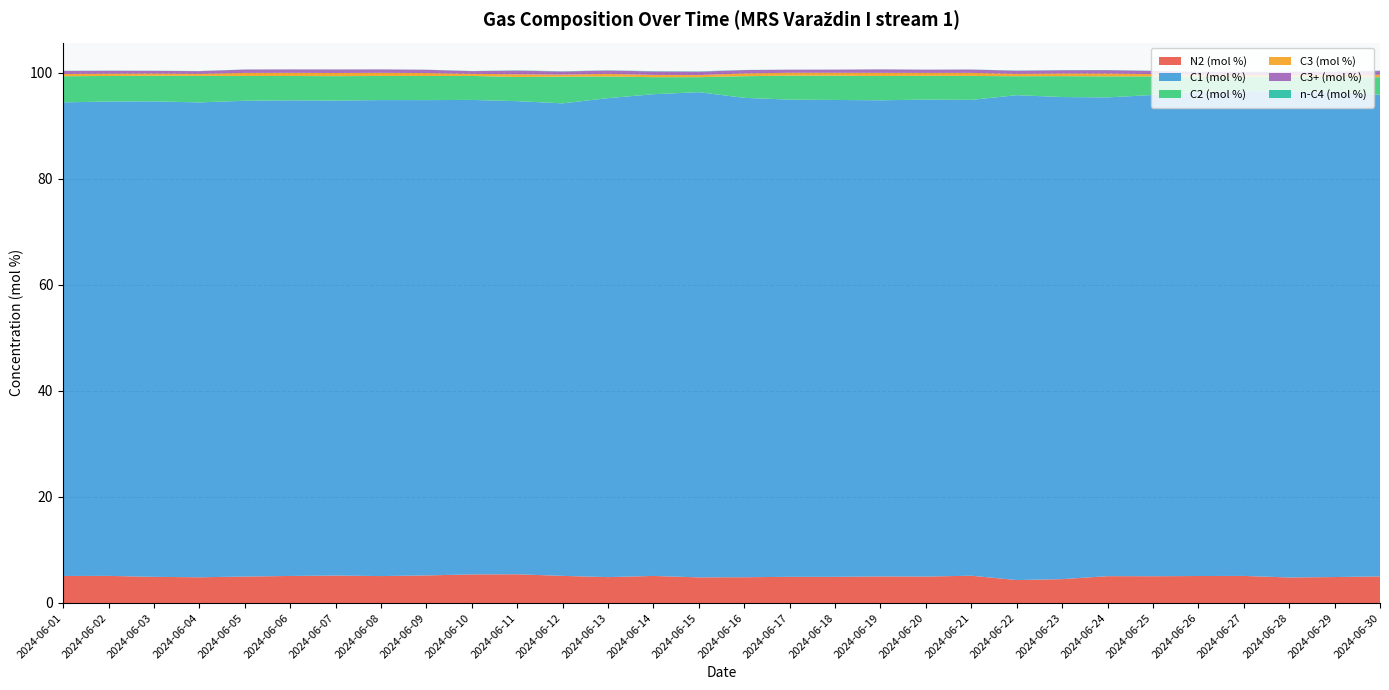

Reading left to right, transcribe all the data shown in this chart.

N2 (mol %): 5.1	5.1	4.9	4.8	5.0	5.1	5.2	5.1	5.2	5.4	5.4	5.1	4.9	5.1	4.8	4.9	4.9	4.9	5.0	5.0	5.1	4.3	4.5	5.1	5.0	5.1	5.1	4.8	4.9	5.0
C1 (mol %): 89.3	89.4	89.6	89.5	89.7	89.7	89.5	89.7	89.6	89.5	89.2	89.1	90.3	90.8	91.5	90.4	90.0	89.9	89.8	89.9	89.7	91.4	90.9	90.3	90.7	91.3	91.4	91.6	91.5	90.8
C2 (mol %): 4.9	4.8	4.8	5.0	4.7	4.6	4.6	4.5	4.5	4.5	4.6	5.0	4.1	3.2	2.8	4.1	4.5	4.6	4.6	4.5	4.5	3.6	3.9	4.0	3.5	2.9	2.7	2.8	2.8	3.3
C3 (mol %): 0.4	0.4	0.4	0.4	0.6	0.6	0.6	0.6	0.6	0.4	0.5	0.4	0.5	0.4	0.4	0.5	0.5	0.6	0.6	0.6	0.6	0.4	0.5	0.5	0.4	0.3	0.3	0.3	0.3	0.5
C3+ (mol %): 0.6	0.5	0.5	0.5	0.6	0.6	0.7	0.6	0.6	0.5	0.7	0.6	0.6	0.7	0.6	0.6	0.6	0.6	0.6	0.6	0.6	0.6	0.6	0.6	0.6	0.5	0.5	0.6	0.6	0.7
n-C4 (mol %): 0.0	0.0	0.0	0.0	0.0	0.0	0.0	0.0	0.0	0.0	0.1	0.1	0.0	0.1	0.1	0.0	0.0	0.0	0.0	0.0	0.0	0.0	0.0	0.0	0.0	0.0	0.1	0.1	0.1	0.1